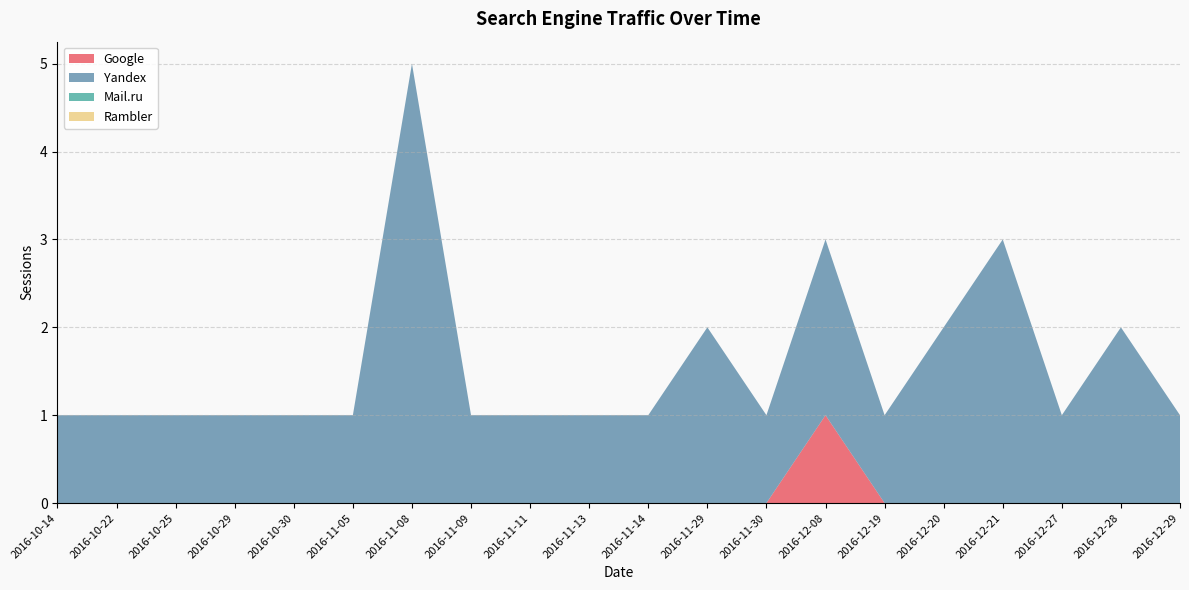

The value of Google at 2016-10-14 is -1. True or false?

False